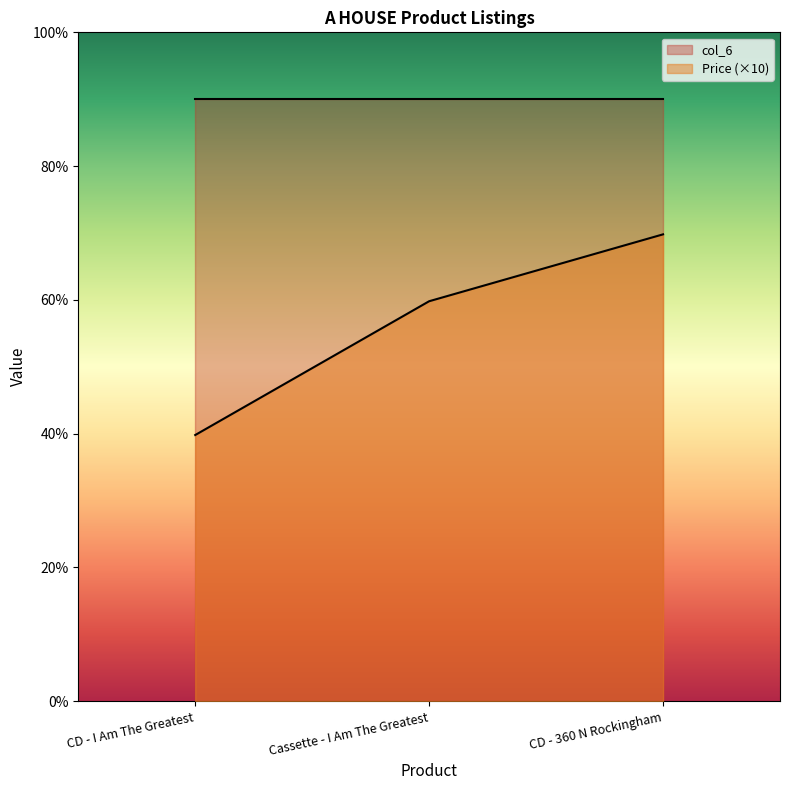

True or false: the data shows 39.8 at CD - I Am The Greatest.

True